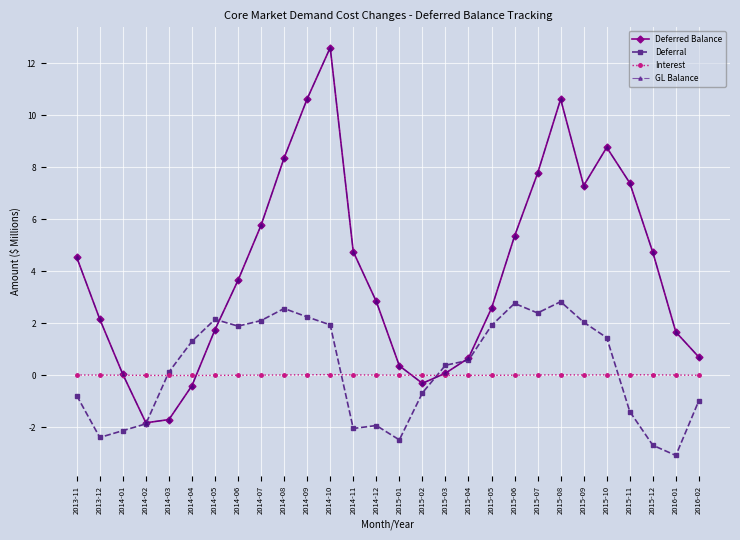

At which category does Deferral reach its first local valley?

2013-12